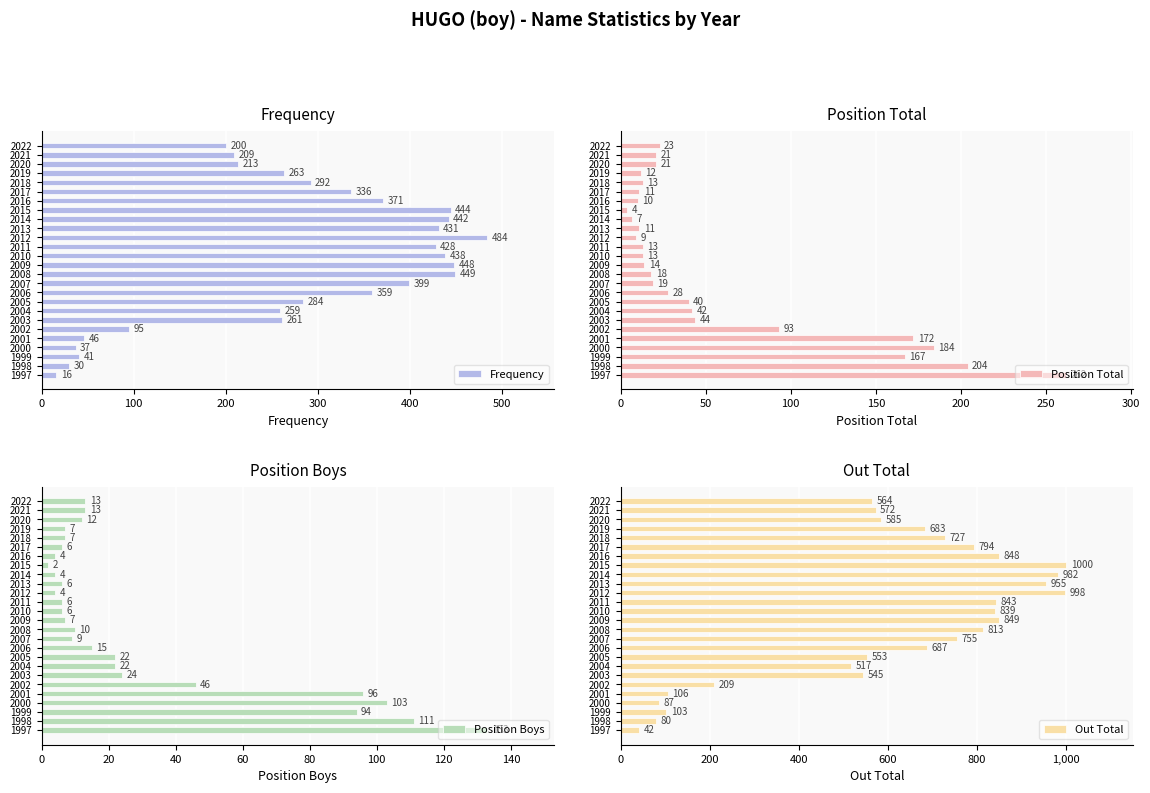

What is the minimum value shown in the chart?

2